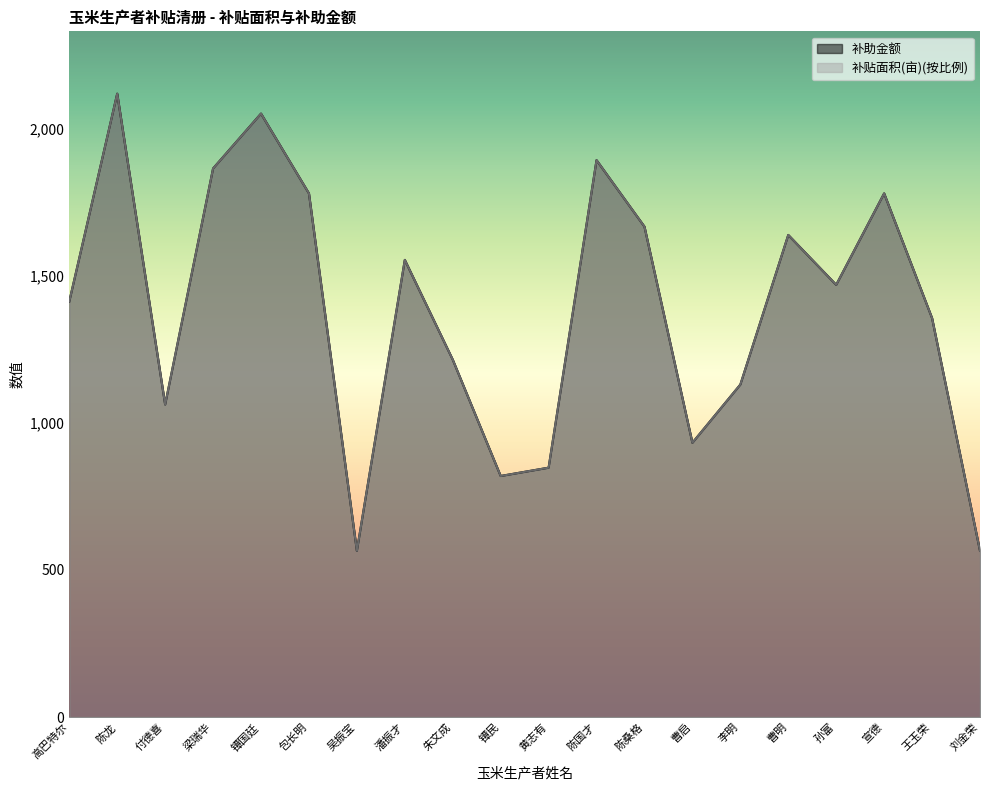

What is the sum of all 补助金额 values?

27718.9